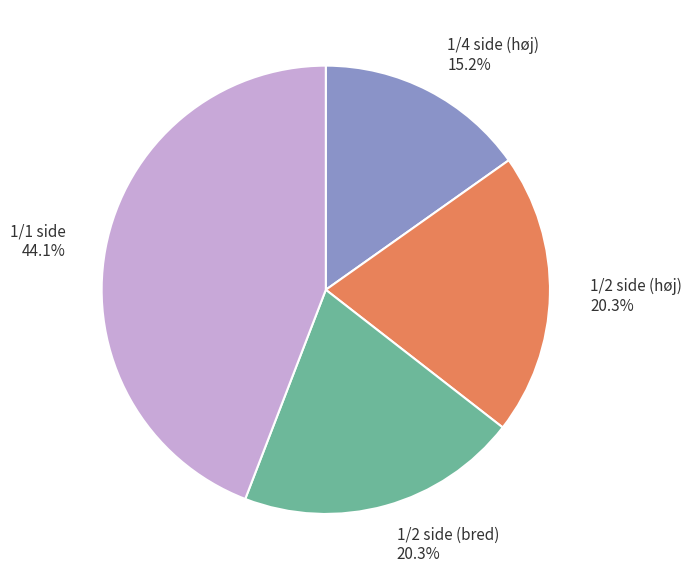

Approximately how many times larger is the value at 1/4 side (høj) compared to 1/2 side (høj)?

0.7